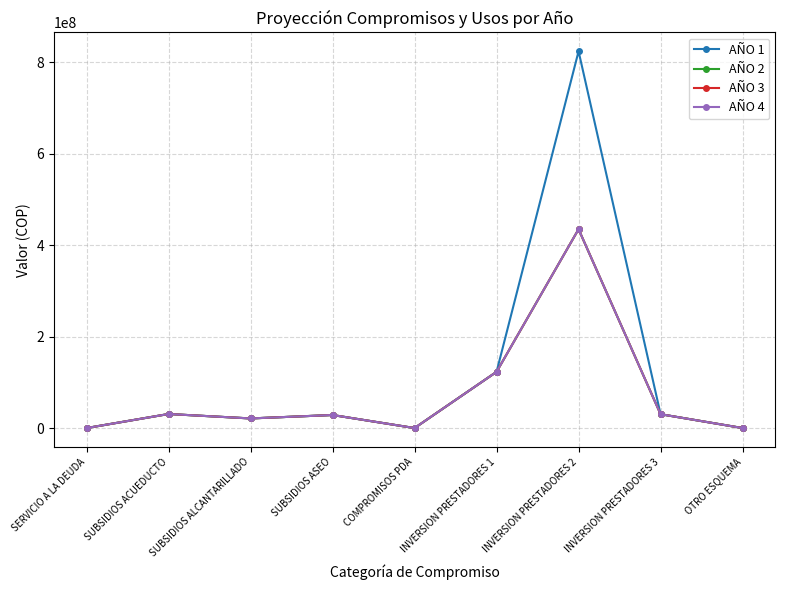

At which label does AÑO 3 reach its peak?

INVERSION PRESTADORES 2